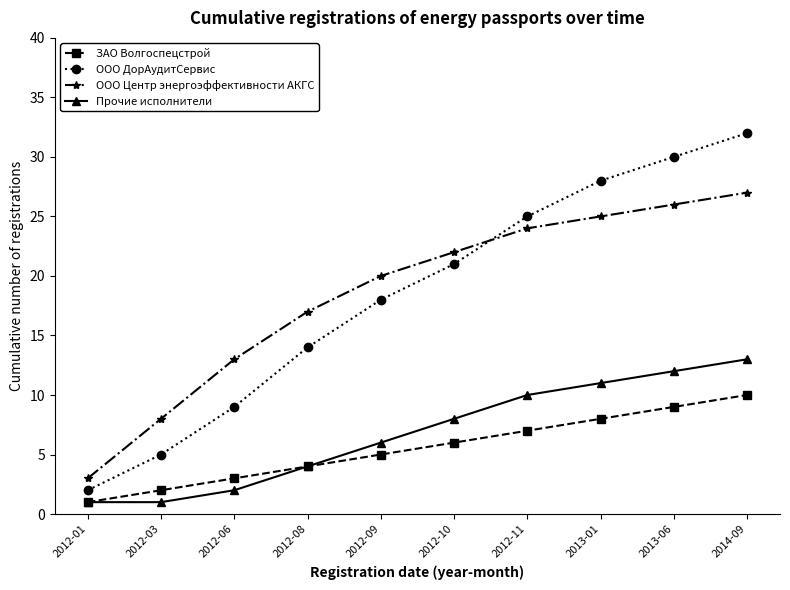

True or false: ЗАО Волгоспецстрой and ООО ДорАудитСервис intersect in this chart.

False